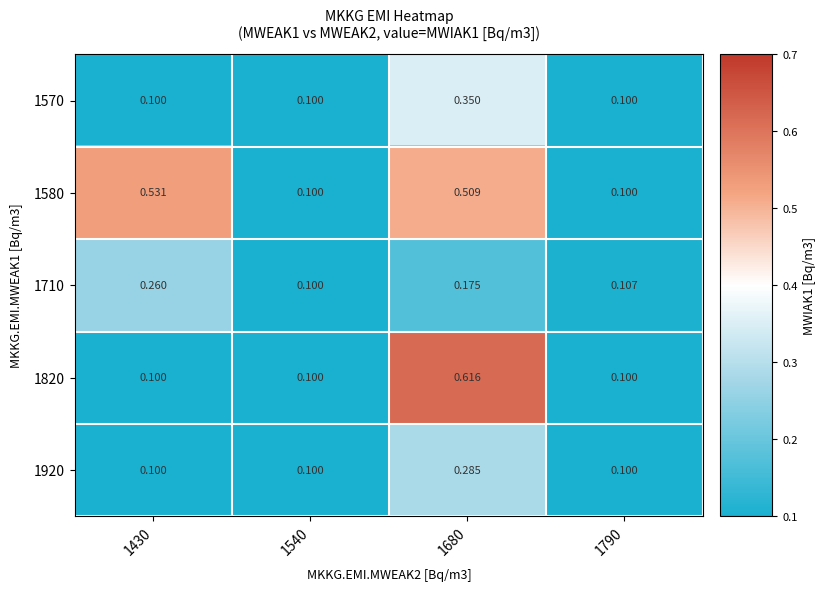

Is the value of 1820 at 1680 greater than the value of 1920 at 1790?

Yes